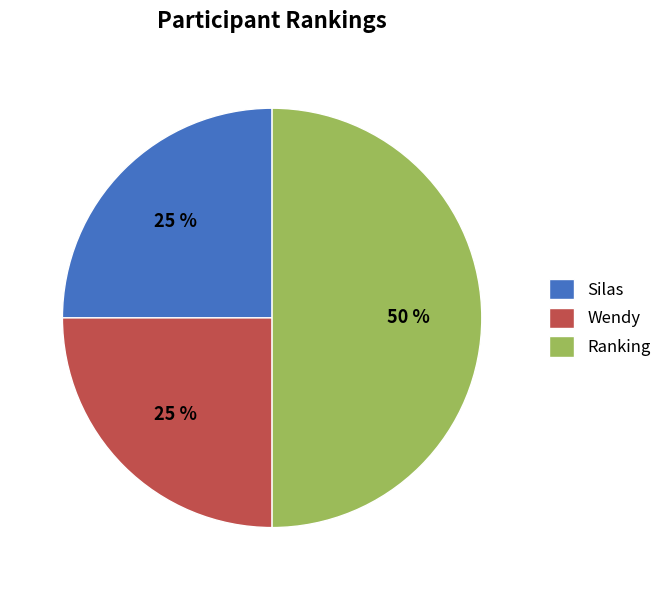

Approximately how many times larger is the value at Ranking compared to Wendy?

2.0